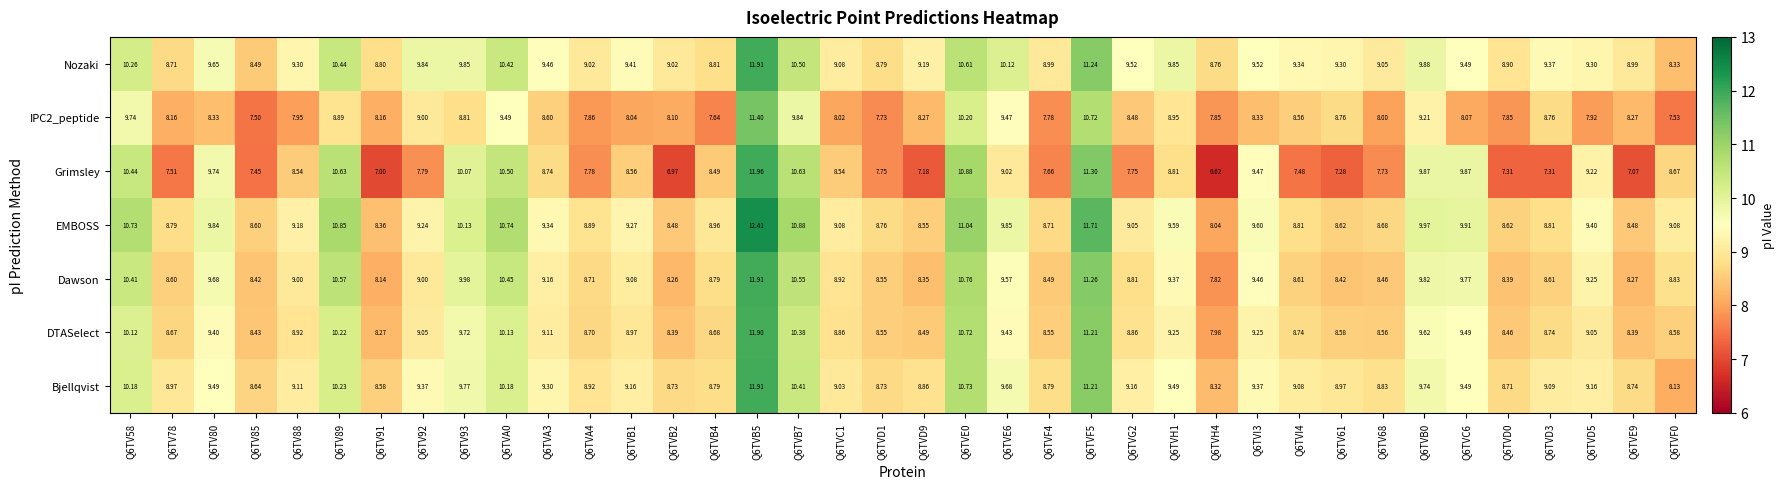

Is the value of IPC2_peptide at Q6TVF0 greater than the value of Bjellqvist at Q6TV58?

No